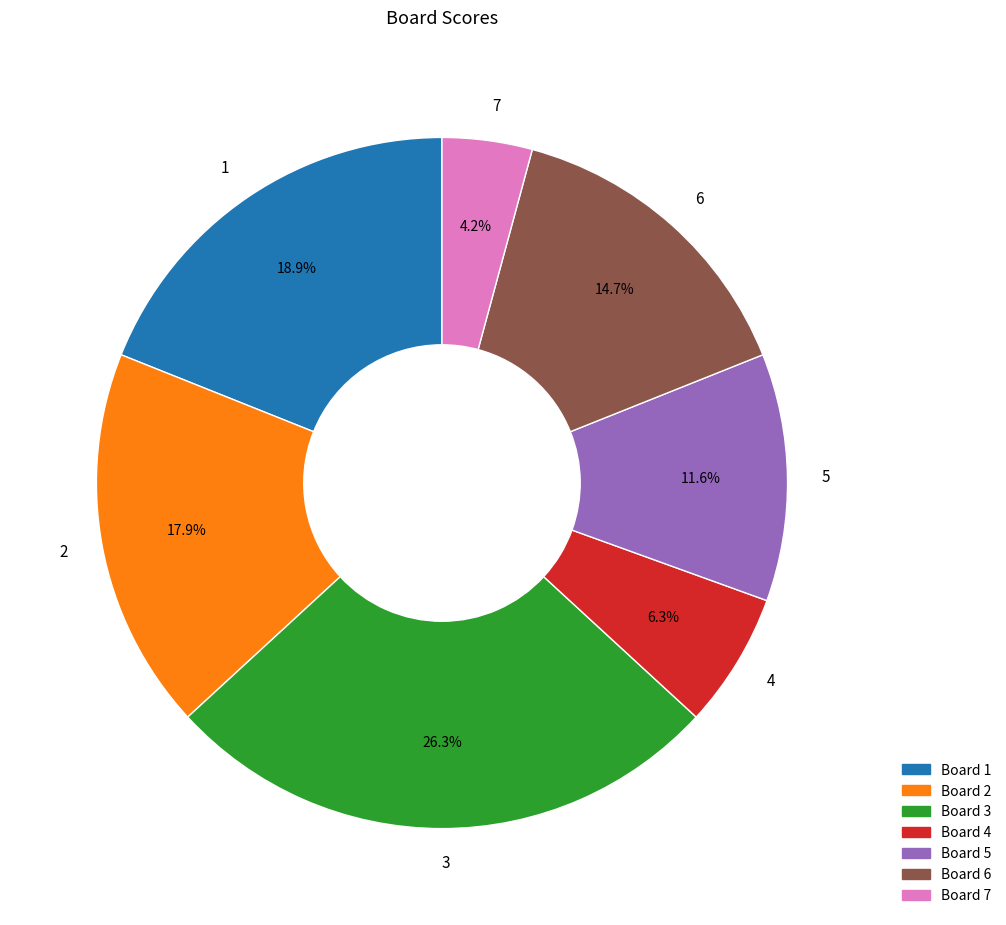

Does 3 account for over 50% of the chart?

No